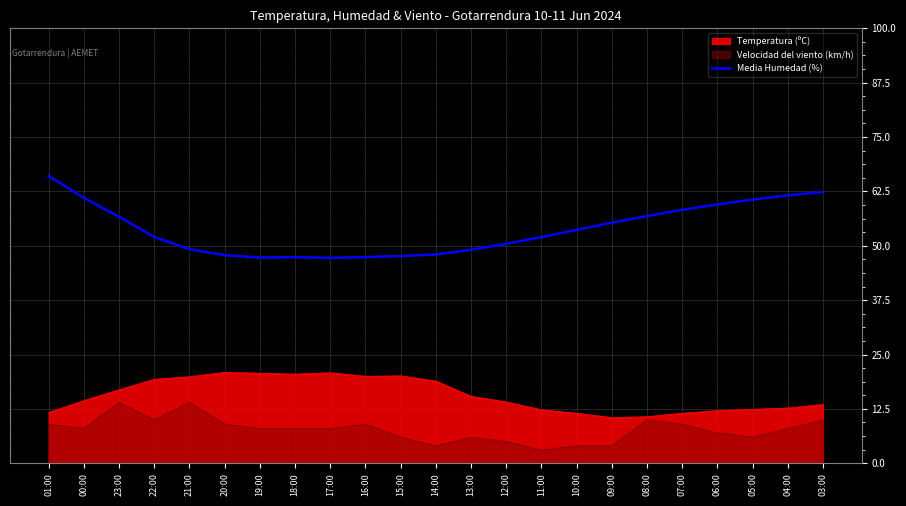

List the series in order of their overall mean, lowest first.

Velocidad del viento (km/h), Temperatura (ºC), Media Humedad (%)